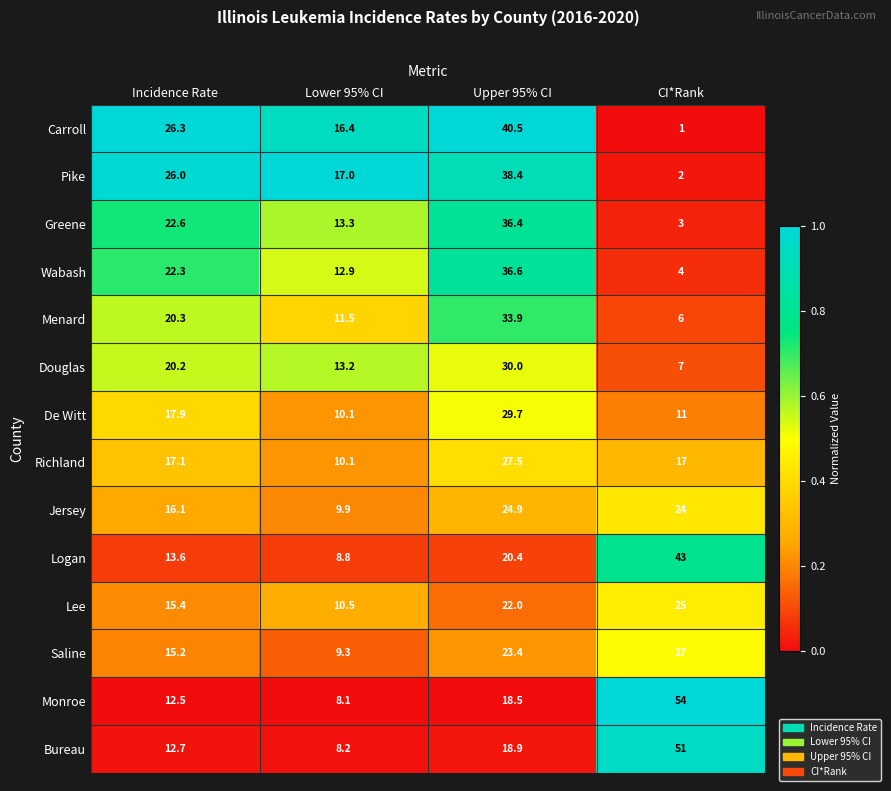

At which category is the sum across all series the highest?

Upper 95% CI